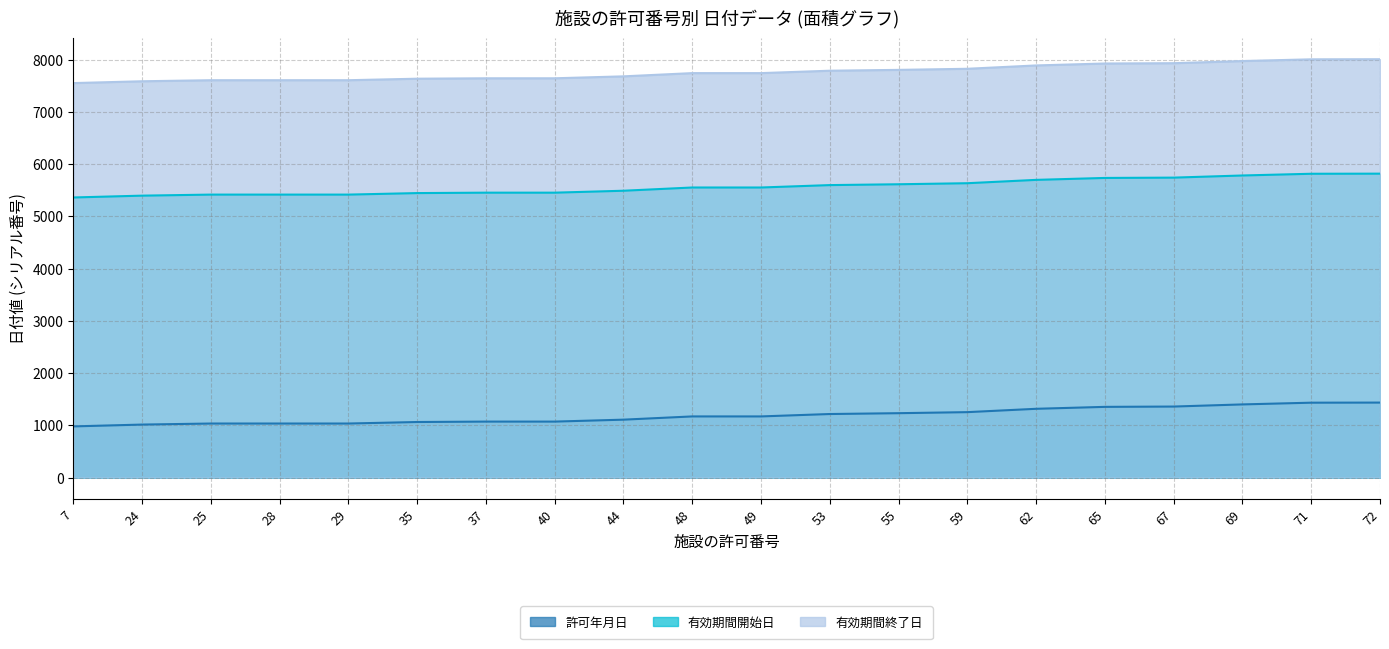

Reading left to right, list all the values displayed in this chart.

許可年月日: 7=980	24=1015	25=1035	28=1035	29=1035	35=1064	37=1072	40=1072	44=1109	48=1171	49=1171	53=1217	55=1233	59=1253	62=1317	65=1354	67=1360	69=1401	71=1434	72=1436
有効期間開始日: 7=5363	24=5398	25=5418	28=5418	29=5418	35=5447	37=5455	40=5455	44=5492	48=5554	49=5554	53=5600	55=5616	59=5636	62=5700	65=5737	67=5743	69=5784	71=5817	72=5819
有効期間終了日: 7=7553	24=7588	25=7608	28=7608	29=7608	35=7637	37=7645	40=7645	44=7682	48=7744	49=7744	53=7790	55=7806	59=7827	62=7891	65=7928	67=7934	69=7975	71=8008	72=8010